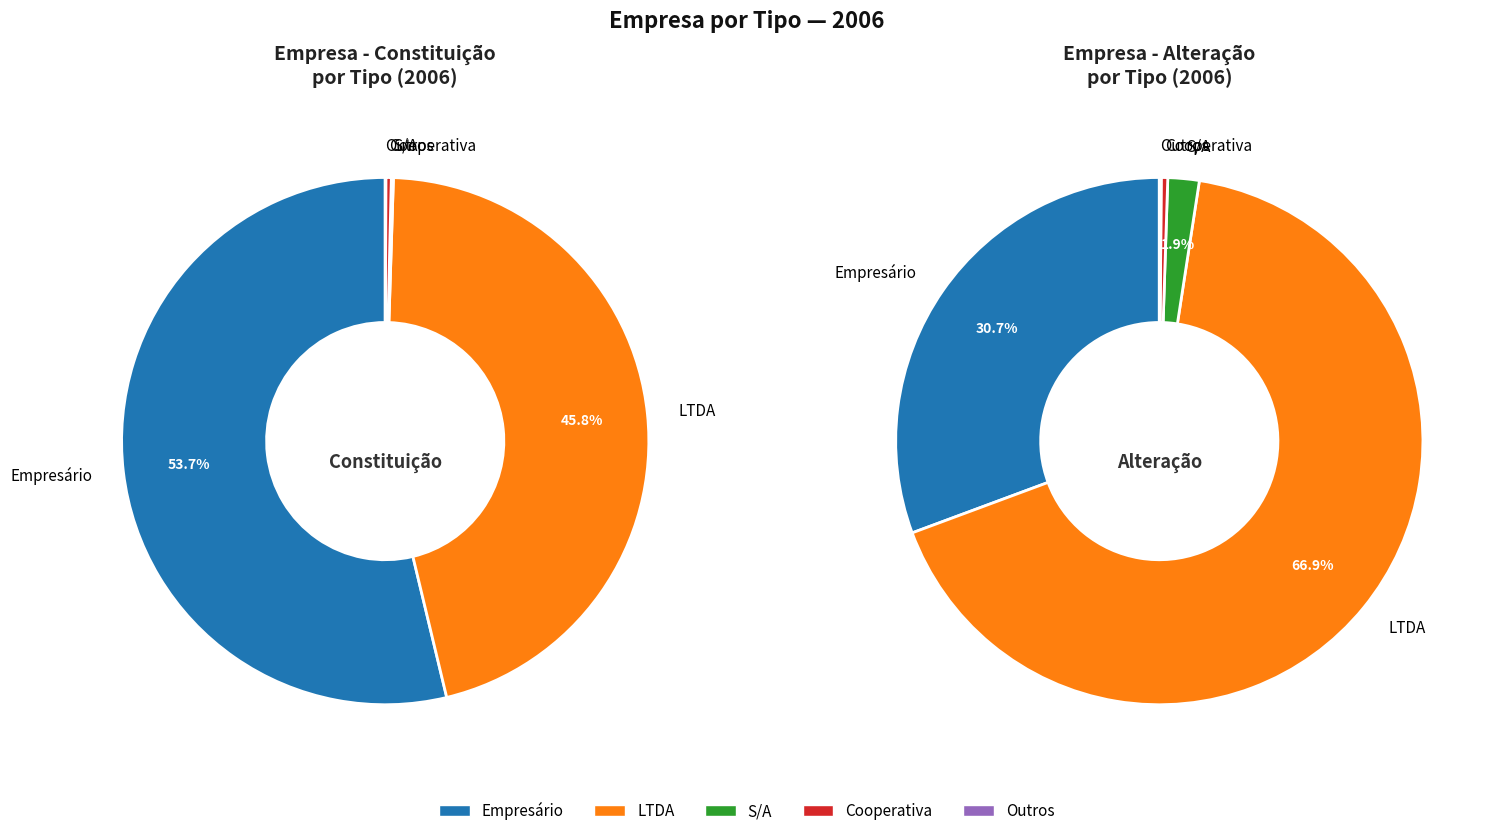

How many segments does this pie chart have?

5